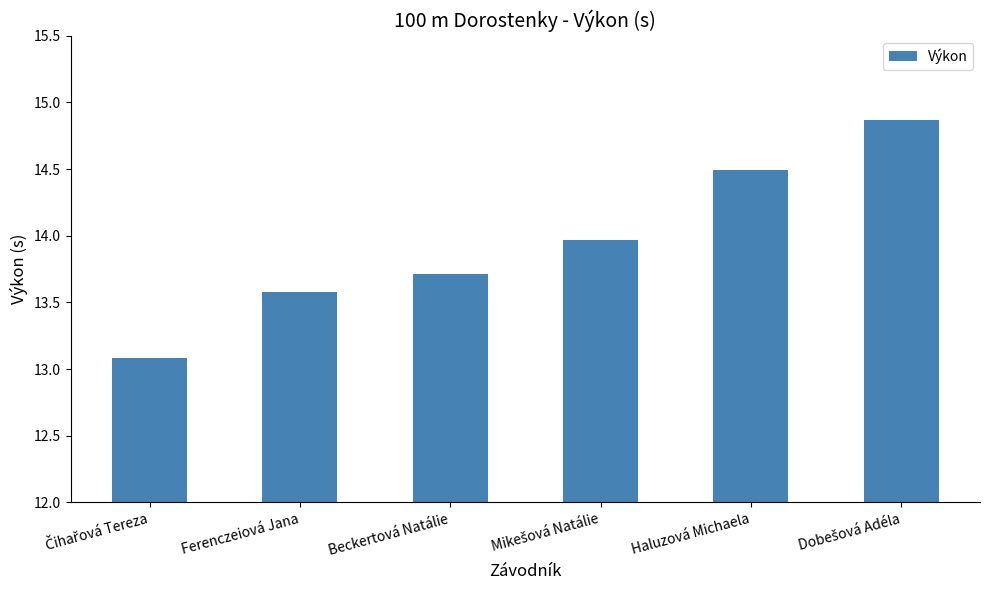

True or false: the data shows 14.5 at Haluzová Michaela.

True